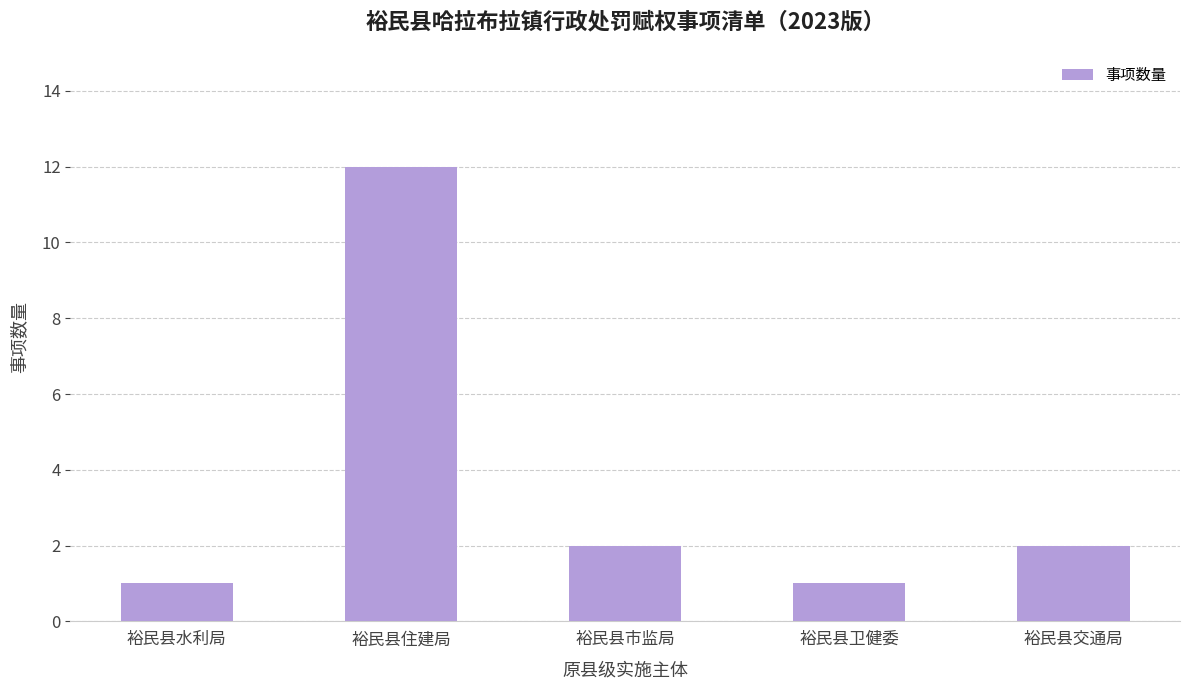

Reading right to left, transcribe all the data shown in this chart.

裕民县交通局=2	裕民县卫健委=1	裕民县市监局=2	裕民县住建局=12	裕民县水利局=1